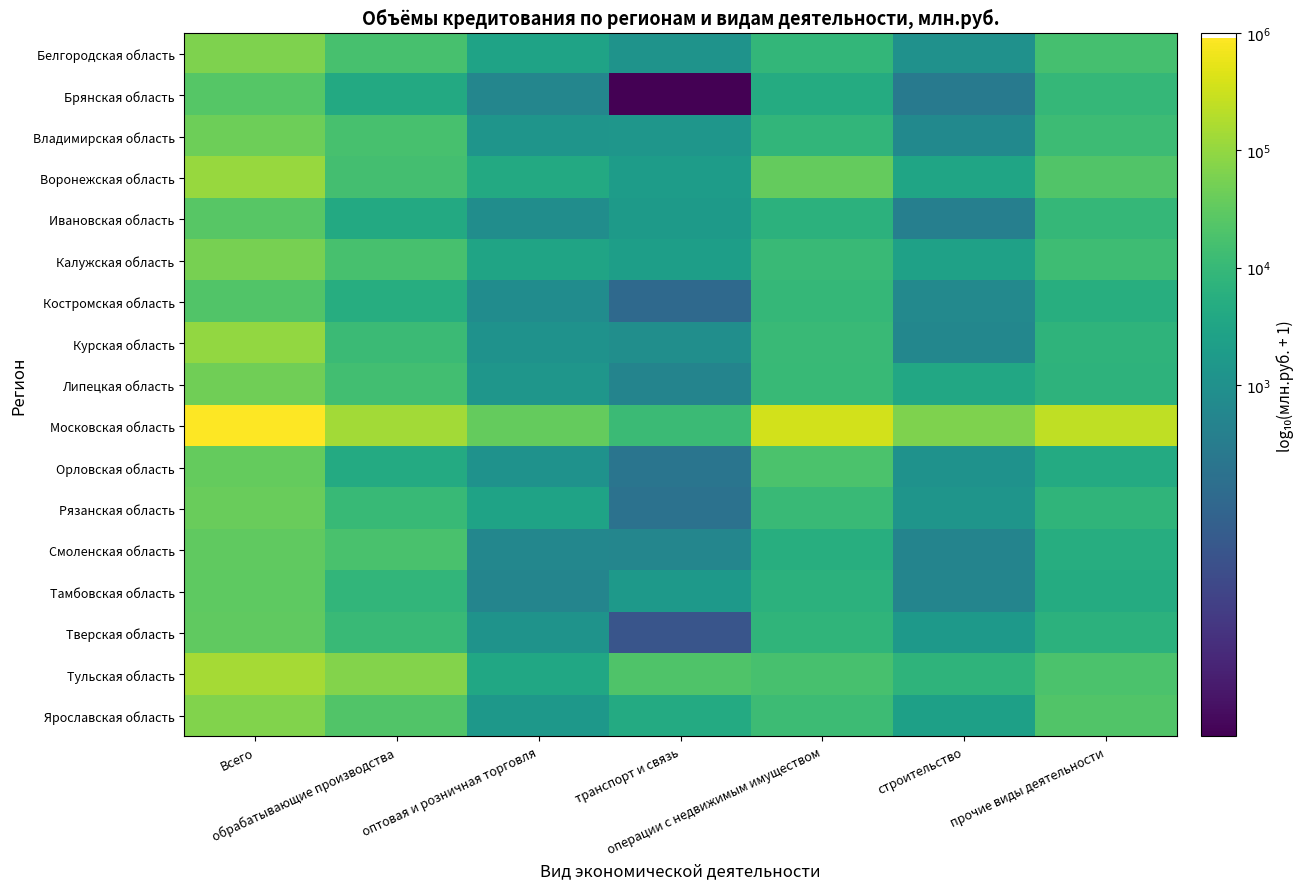

Reading right to left, extract all data points from this chart.

Белгородская область: прочие виды деятельности=4.2	строительство=3.0	операции с недвижимым имуществом=3.9	транспорт и связь=3.1	оптовая и розничная торговля=3.5	обрабатывающие производства=4.2	Всего=4.8
Брянская область: прочие виды деятельности=4.0	строительство=2.5	операции с недвижимым имуществом=3.7	транспорт и связь=0.0	оптовая и розничная торговля=2.7	обрабатывающие производства=3.6	Всего=4.4
Владимирская область: прочие виды деятельности=4.1	строительство=2.8	операции с недвижимым имуществом=3.9	транспорт и связь=3.1	оптовая и розничная торговля=3.1	обрабатывающие производства=4.2	Всего=4.6
Воронежская область: прочие виды деятельности=4.3	строительство=3.5	операции с недвижимым имуществом=4.5	транспорт и связь=3.3	оптовая и розничная торговля=3.6	обрабатывающие производства=4.2	Всего=5.0
Ивановская область: прочие виды деятельности=4.0	строительство=2.6	операции с недвижимым имуществом=3.8	транспорт и связь=3.2	оптовая и розничная торговля=2.9	обрабатывающие производства=3.6	Всего=4.4
Калужская область: прочие виды деятельности=4.1	строительство=3.4	операции с недвижимым имуществом=4.0	транспорт и связь=3.3	оптовая и розничная торговля=3.5	обрабатывающие производства=4.2	Всего=4.7
Костромская область: прочие виды деятельности=3.7	строительство=2.8	операции с недвижимым имуществом=4.0	транспорт и связь=2.0	оптовая и розничная торговля=2.9	обрабатывающие производства=3.7	Всего=4.3
Курская область: прочие виды деятельности=3.9	строительство=2.8	операции с недвижимым имуществом=4.0	транспорт и связь=2.9	оптовая и розничная торговля=3.0	обрабатывающие производства=4.1	Всего=5.0
Липецкая область: прочие виды деятельности=3.9	строительство=3.6	операции с недвижимым имуществом=4.0	транспорт и связь=2.7	оптовая и розничная торговля=3.1	обрабатывающие производства=4.2	Всего=4.7
Московская область: прочие виды деятельности=5.4	строительство=4.8	операции с недвижимым имуществом=5.5	транспорт и связь=4.1	оптовая и розничная торговля=4.6	обрабатывающие производства=5.1	Всего=6.0
Орловская область: прочие виды деятельности=3.7	строительство=3.0	операции с недвижимым имуществом=4.3	транспорт и связь=2.3	оптовая и розничная торговля=3.0	обрабатывающие производства=3.6	Всего=4.6
Рязанская область: прочие виды деятельности=3.9	строительство=3.1	операции с недвижимым имуществом=4.0	транспорт и связь=2.2	оптовая и розничная торговля=3.5	обрабатывающие производства=4.0	Всего=4.6
Смоленская область: прочие виды деятельности=3.7	строительство=2.7	операции с недвижимым имуществом=3.7	транспорт и связь=2.7	оптовая и розничная торговля=2.8	обрабатывающие производства=4.2	Всего=4.5
Тамбовская область: прочие виды деятельности=3.7	строительство=2.7	операции с недвижимым имуществом=3.8	транспорт и связь=3.2	оптовая и розничная торговля=2.7	обрабатывающие производства=3.9	Всего=4.5
Тверская область: прочие виды деятельности=3.8	строительство=3.2	операции с недвижимым имуществом=3.9	транспорт и связь=1.6	оптовая и розничная торговля=3.1	обрабатывающие производства=4.1	Всего=4.5
Тульская область: прочие виды деятельности=4.3	строительство=3.9	операции с недвижимым имуществом=4.2	транспорт и связь=4.3	оптовая и розничная торговля=3.6	обрабатывающие производства=4.9	Всего=5.2
Ярославская область: прочие виды деятельности=4.3	строительство=3.4	операции с недвижимым имуществом=4.1	транспорт и связь=3.6	оптовая и розничная торговля=3.2	обрабатывающие производства=4.3	Всего=4.8